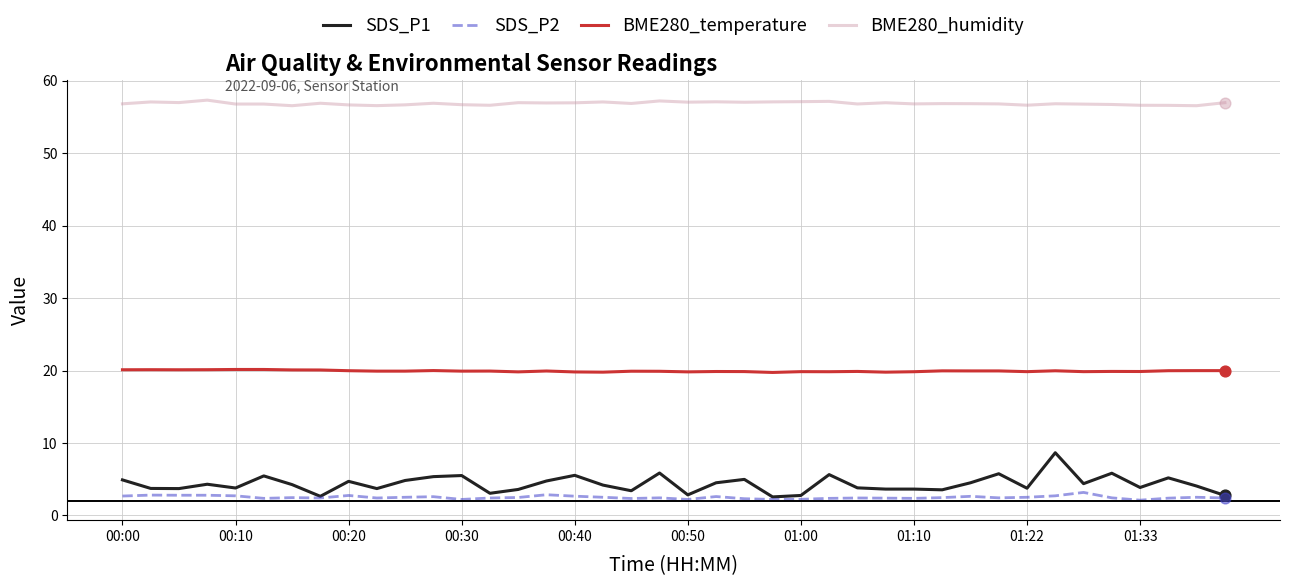

Which series has the widest spread of values?

SDS_P1